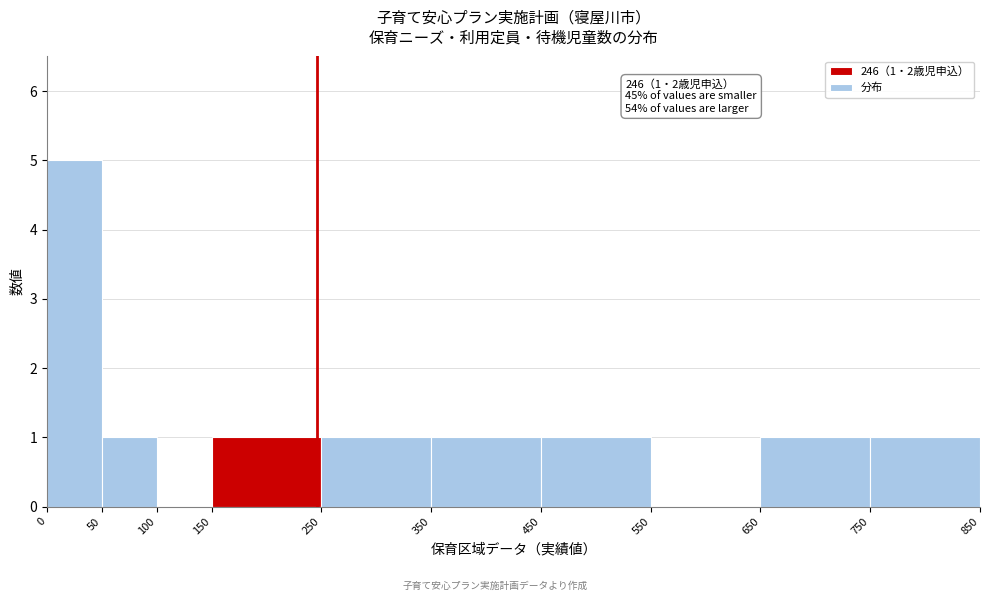

Over which range of the x-axis is the bar tallest?

0 to 50